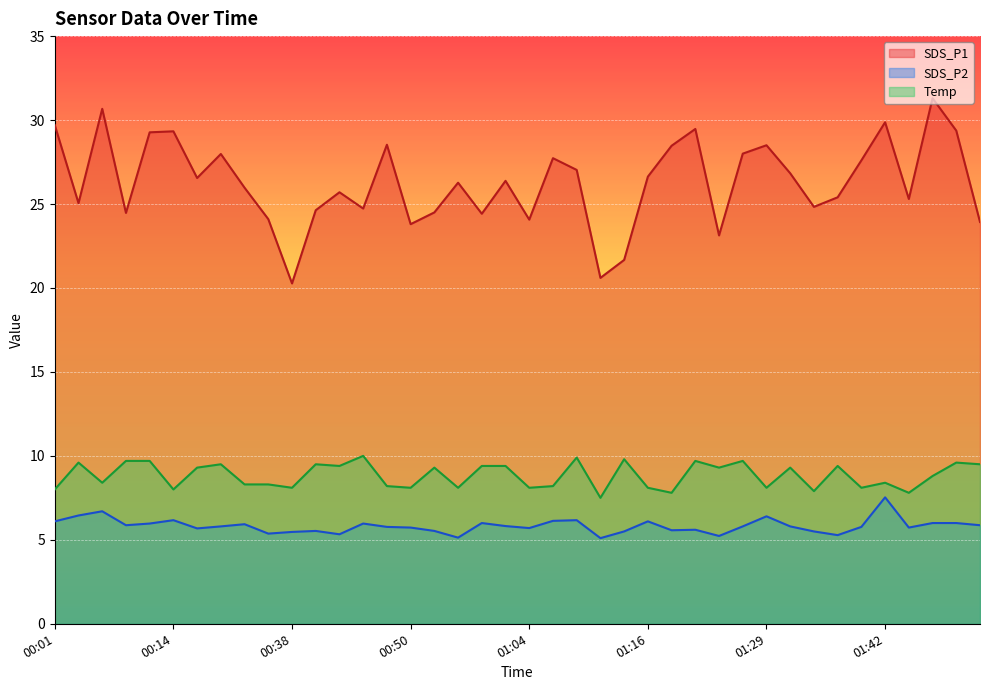

Rank the categories by SDS_P1 value from highest to lowest.

01:47, 00:06, 01:42, 00:01, 01:21, 01:49, 00:14, 00:11, 00:48, 01:29, 01:19, 01:26, 00:19, 01:06, 01:39, 01:09, 01:31, 01:16, 00:16, 01:01, 00:56, 00:24, 00:43, 01:37, 01:44, 00:03, 01:34, 00:46, 00:41, 00:53, 00:08, 00:58, 00:36, 01:04, 01:52, 00:50, 01:24, 01:14, 01:11, 00:38